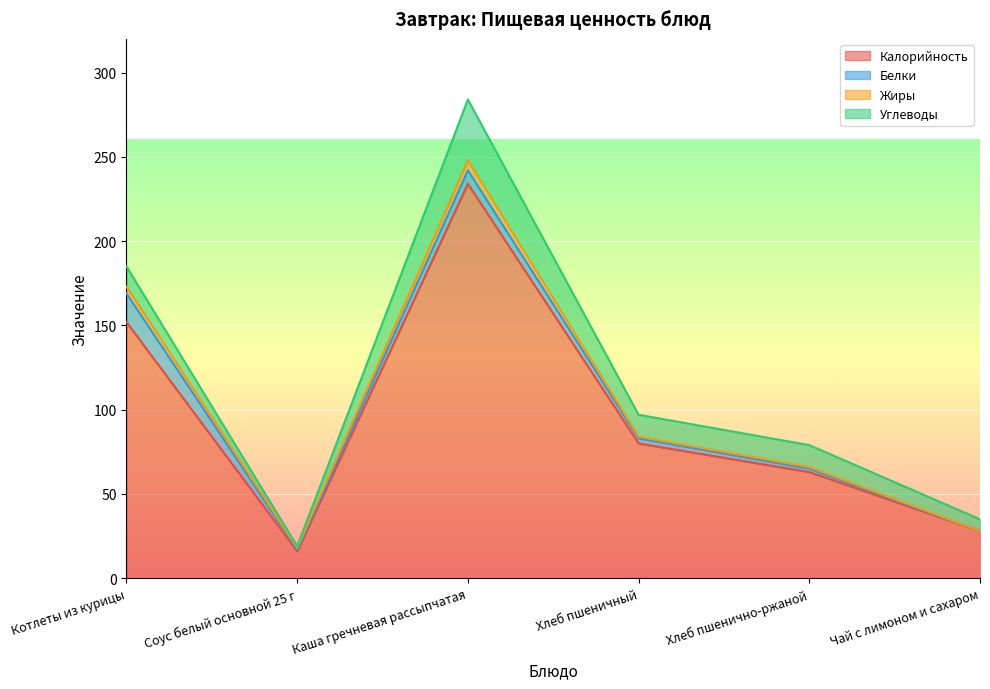

True or false: Белки and Углеводы intersect in this chart.

False